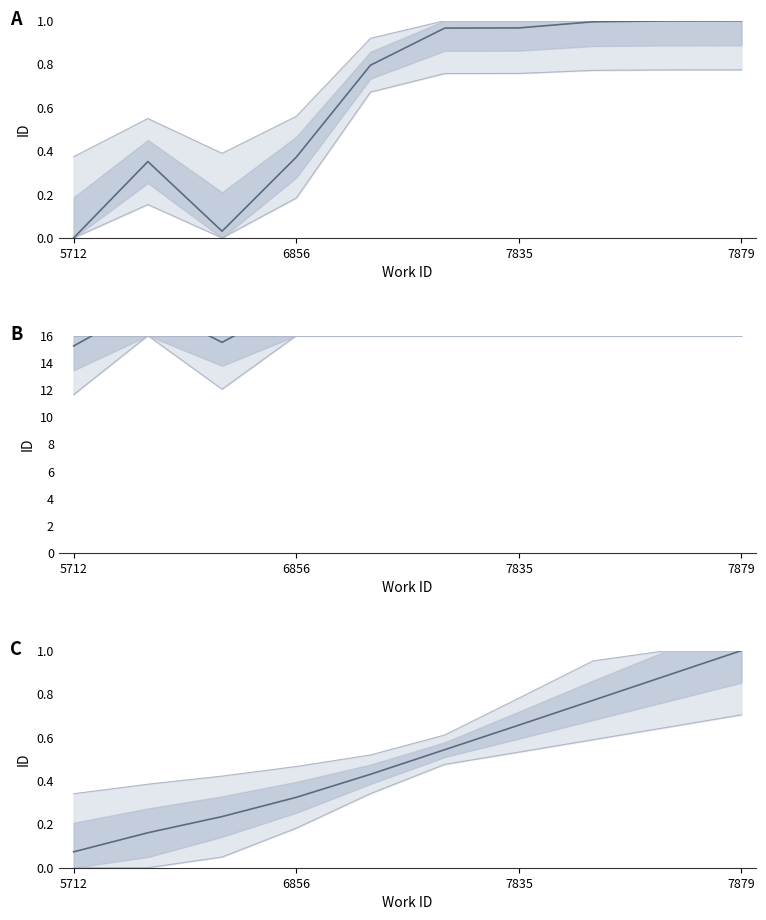

At which label is id (normalized) closest to 0?

5712